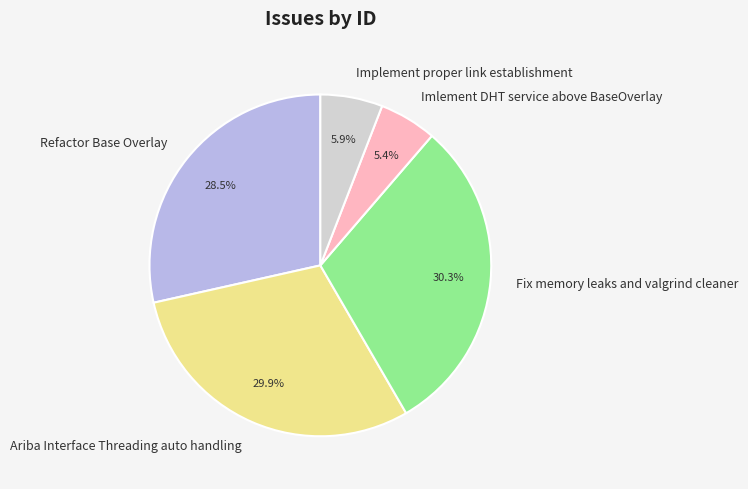

Is there a majority slice in this chart?

No